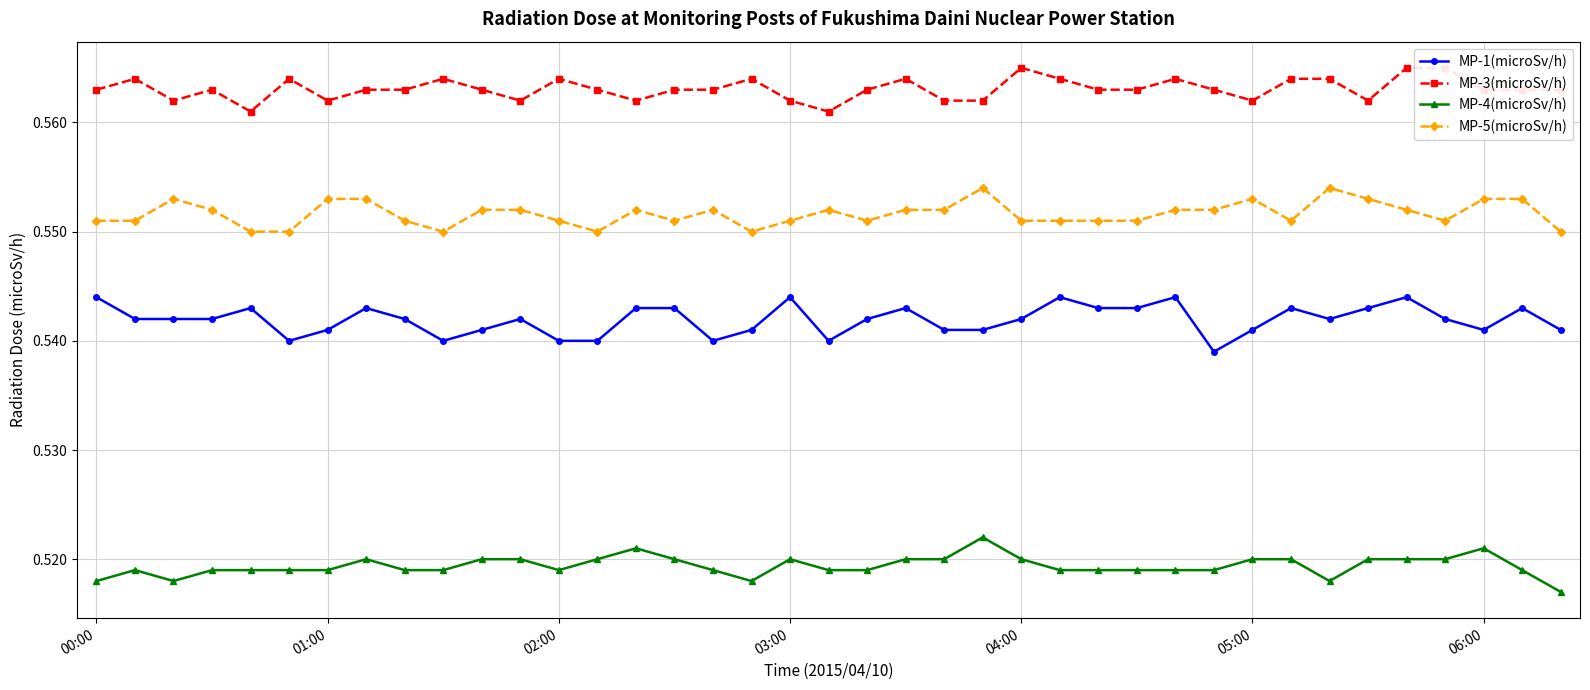

True or false: MP-4(microSv/h) has more than 1 points higher than both neighbors.

True